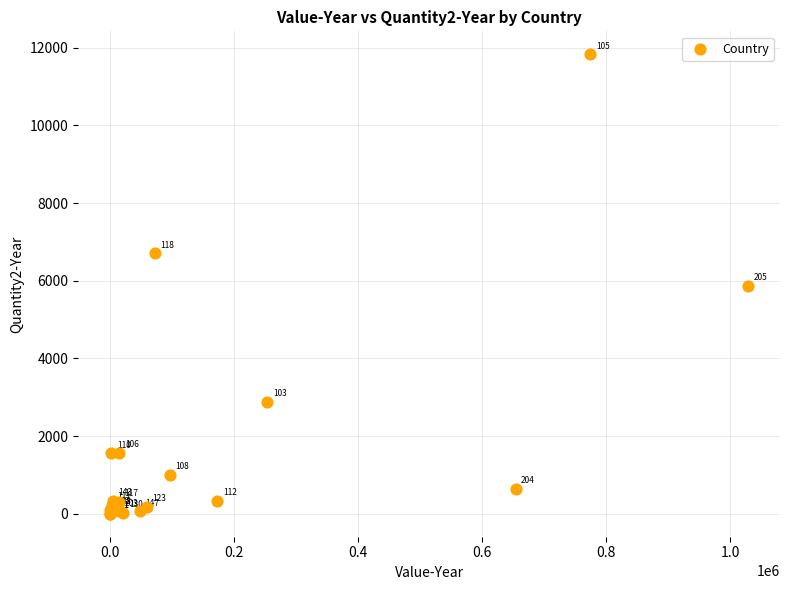

What Y value in the scatter plot is closest to 5915?

5871